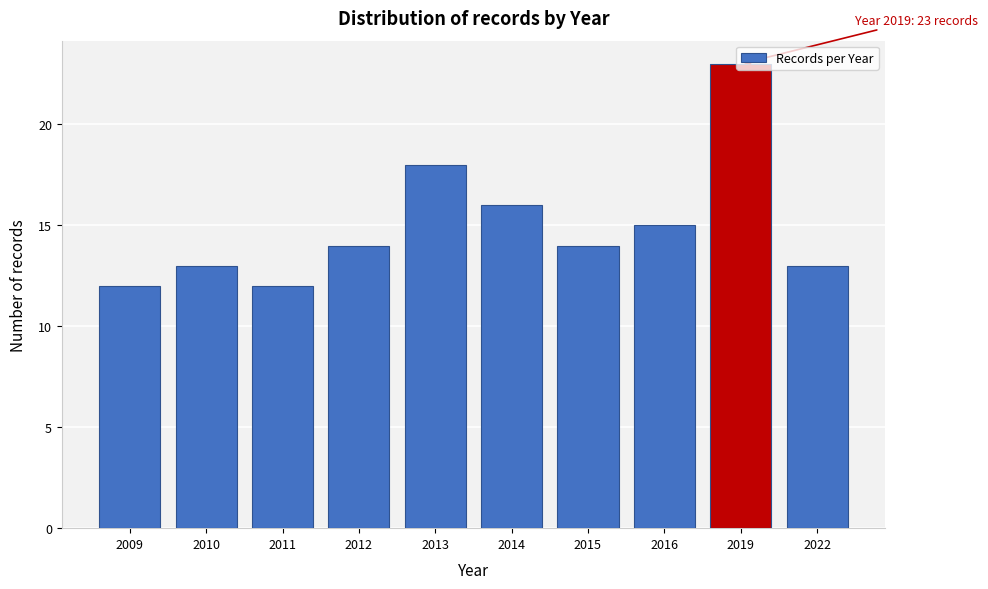

Is it true that the value at 2013 is 9?

False